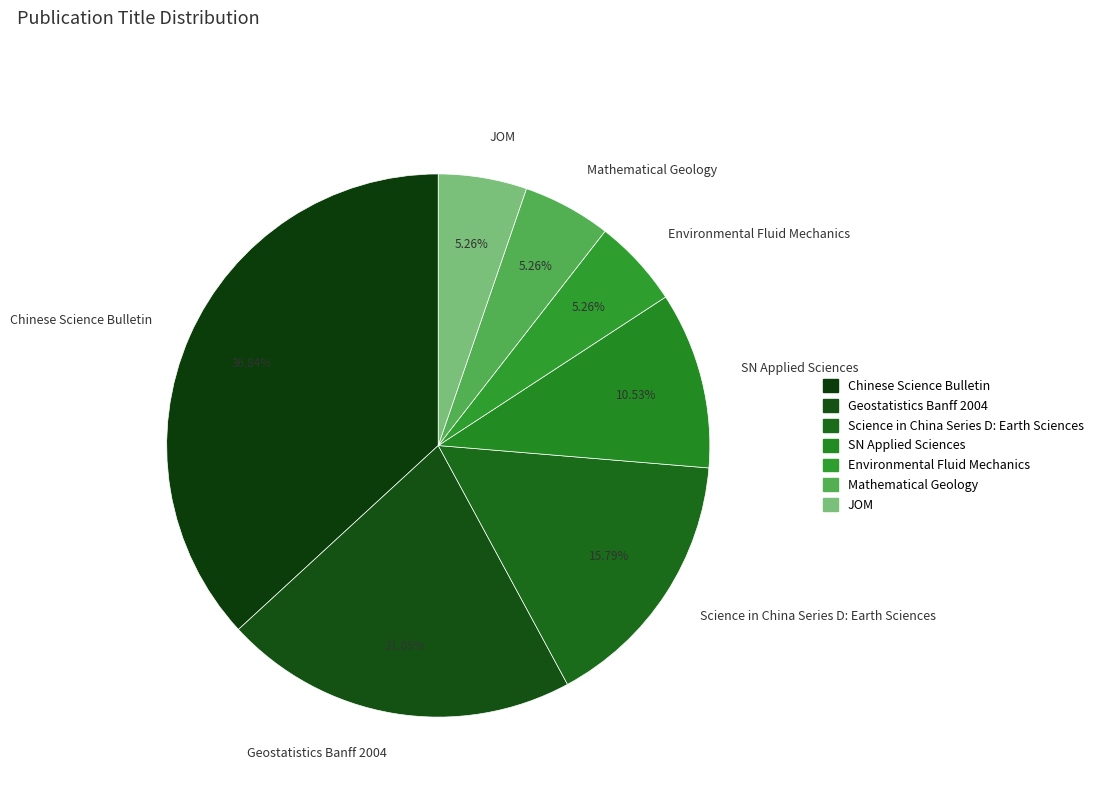

What is the ratio of the value at SN Applied Sciences to the value at JOM?

2.0